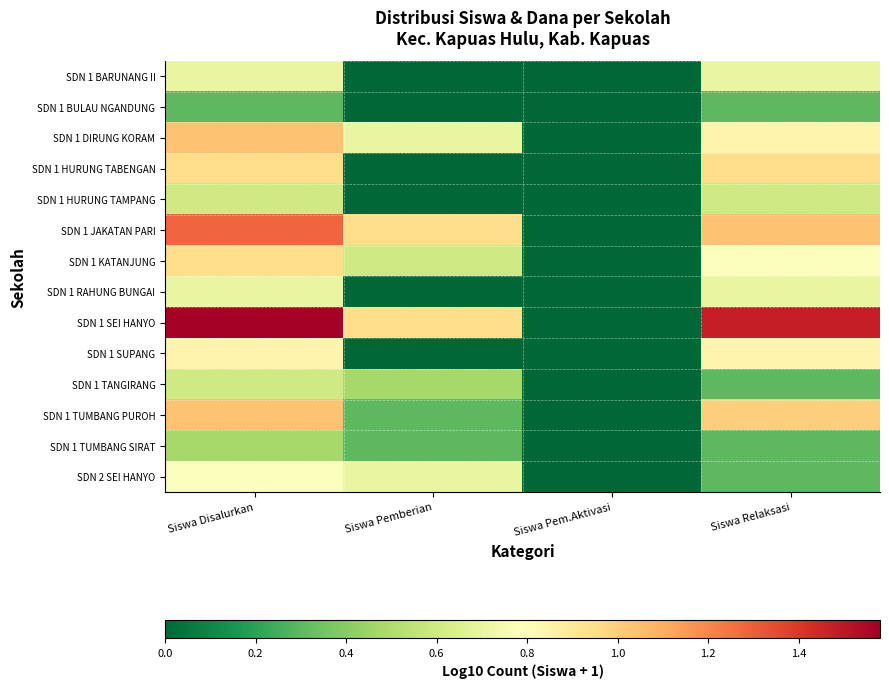

Which category has the highest value across all series?

Siswa Disalurkan